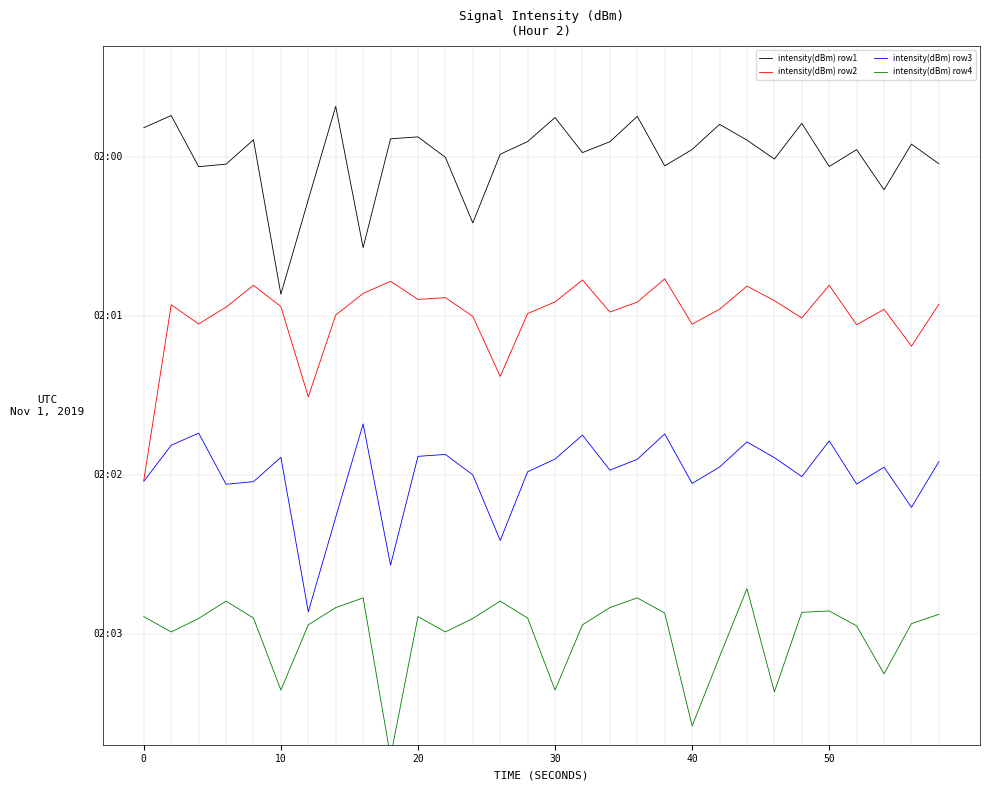

Rank the series by their average value, from highest to lowest.

intensity(dBm) row1, intensity(dBm) row2, intensity(dBm) row3, intensity(dBm) row4